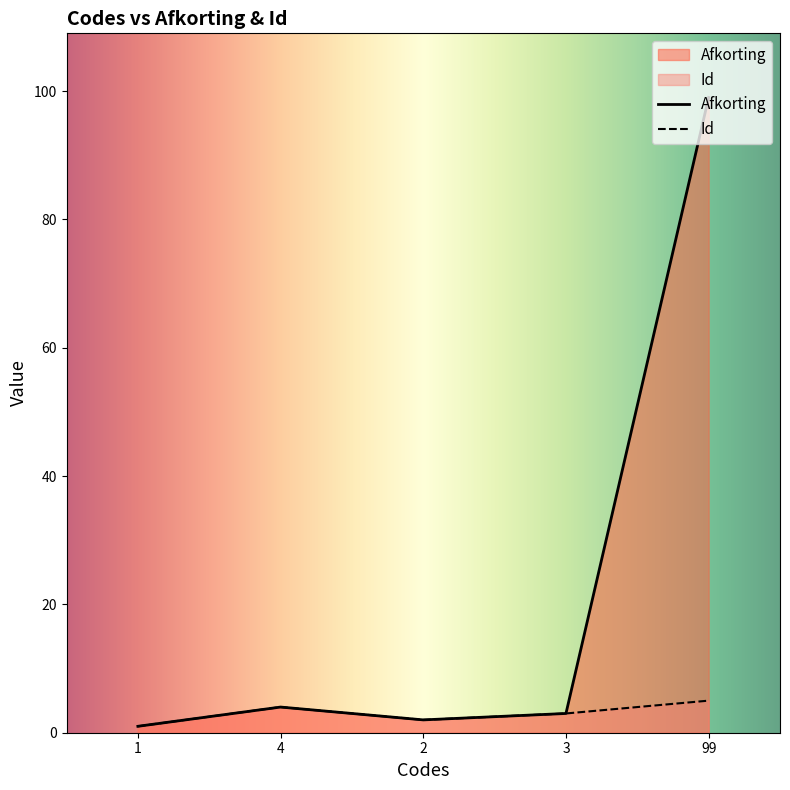

Between 2 and 3, which series saw the biggest shift?

Afkorting